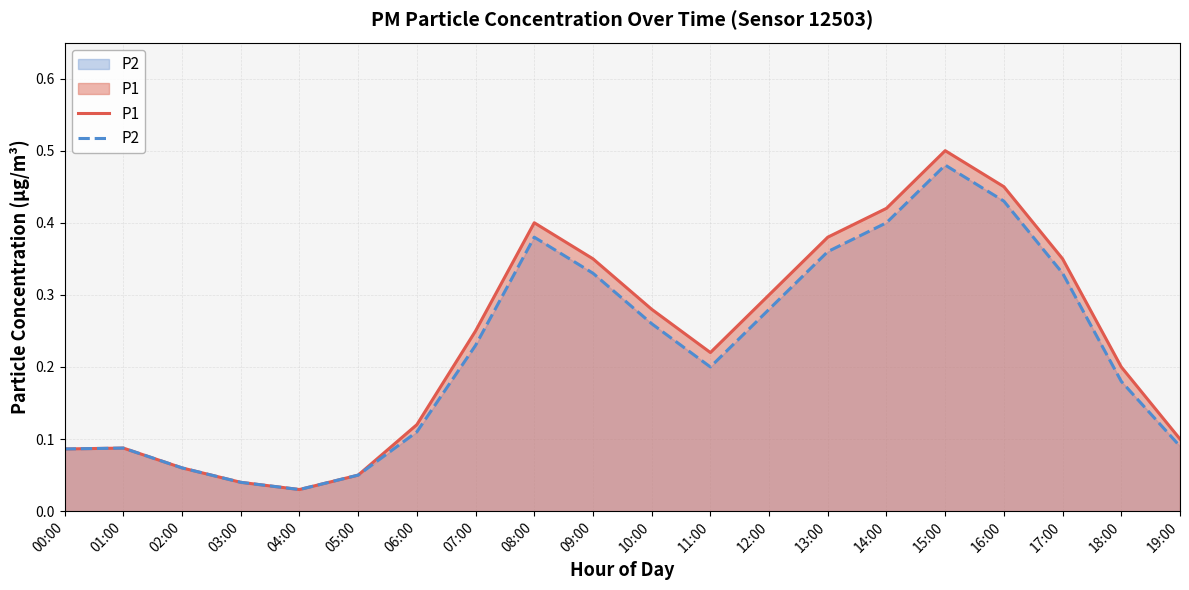

Reading left to right, transcribe all the data shown in this chart.

P1: 00:00=0.1	01:00=0.1	02:00=0.1	03:00=0.0	04:00=0.0	05:00=0.1	06:00=0.1	07:00=0.2	08:00=0.4	09:00=0.3	10:00=0.3	11:00=0.2	12:00=0.3	13:00=0.4	14:00=0.4	15:00=0.5	16:00=0.5	17:00=0.3	18:00=0.2	19:00=0.1
P2: 00:00=0.1	01:00=0.1	02:00=0.1	03:00=0.0	04:00=0.0	05:00=0.1	06:00=0.1	07:00=0.2	08:00=0.4	09:00=0.3	10:00=0.3	11:00=0.2	12:00=0.3	13:00=0.4	14:00=0.4	15:00=0.5	16:00=0.4	17:00=0.3	18:00=0.2	19:00=0.1